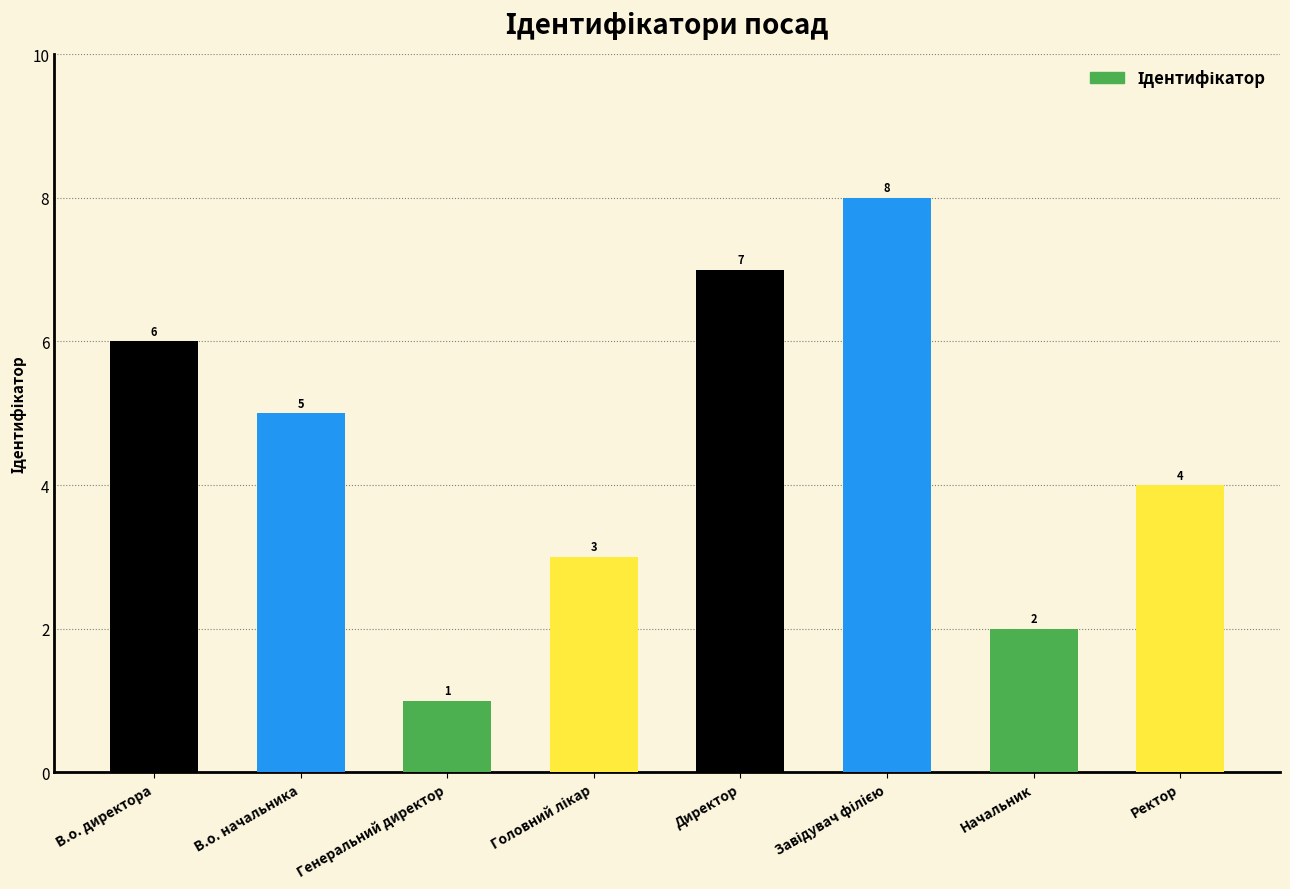

What is the difference between the second highest and minimum values?

6